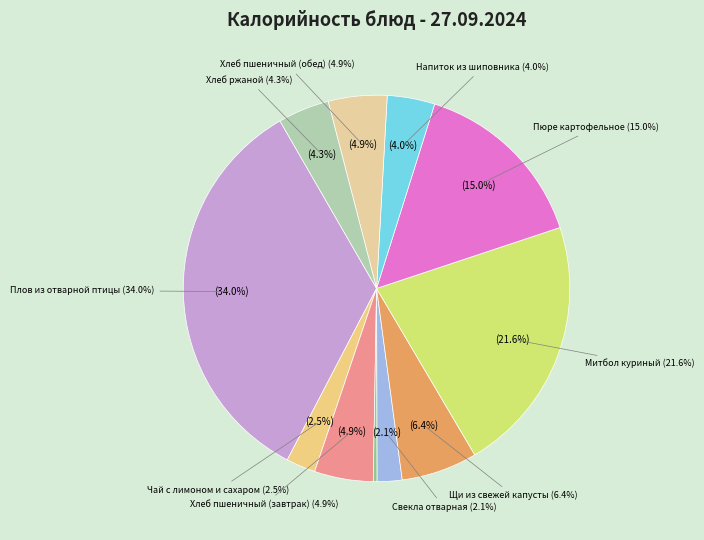

What is the ratio of the value at Напиток из шиповника to the value at Плов из отварной птицы?

0.1